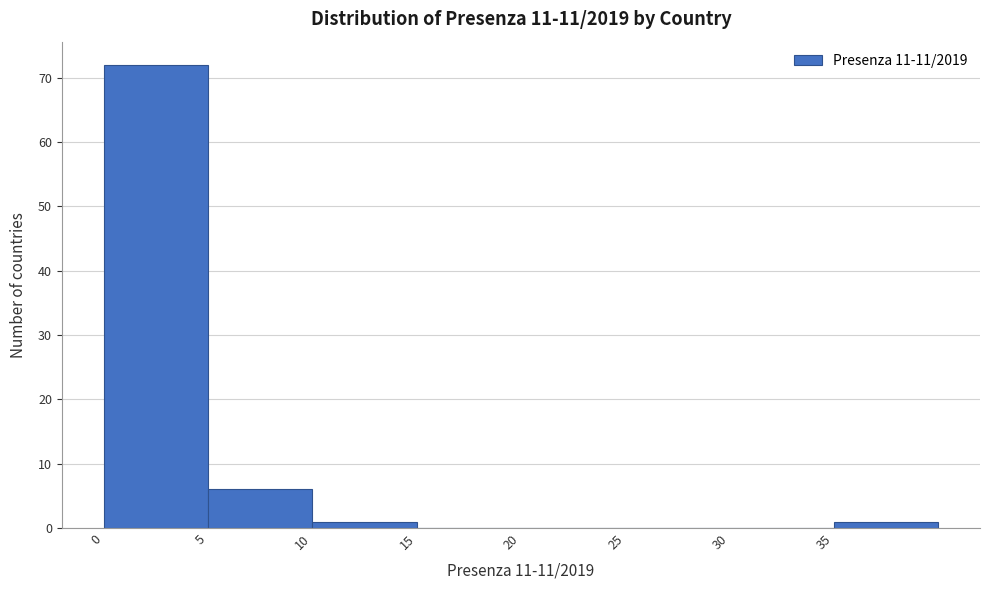

Which range on the x-axis has the tallest bar?

0 to 5